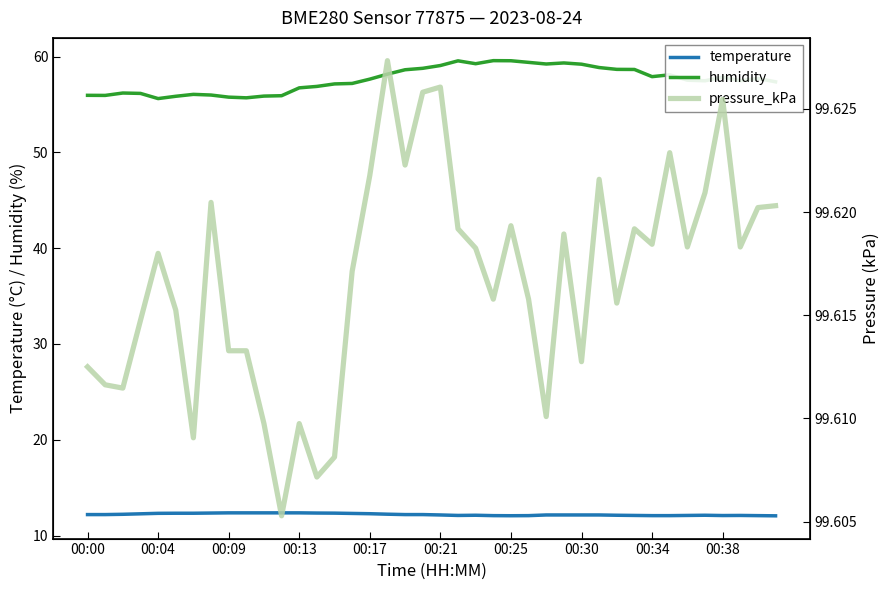

True or false: temperature and humidity cross at least once.

False